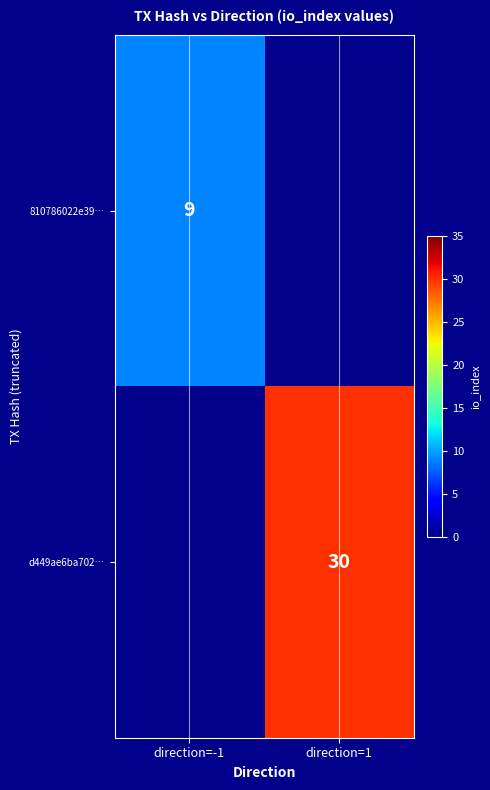

Which category has the highest value across all series?

direction=1